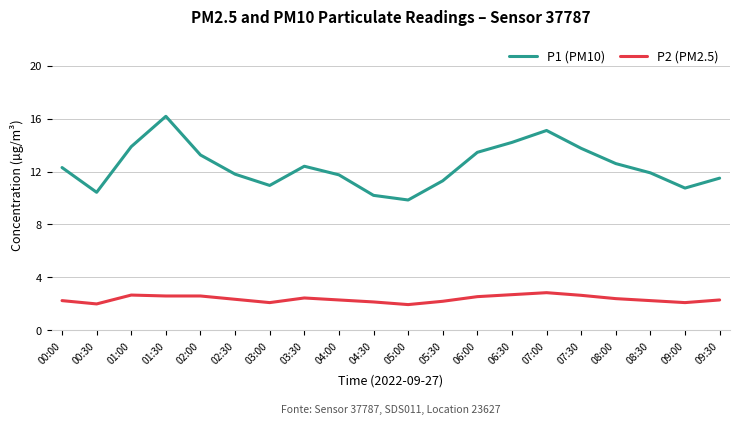

True or false: P1 (PM10) and P2 (PM2.5) cross at least once.

False